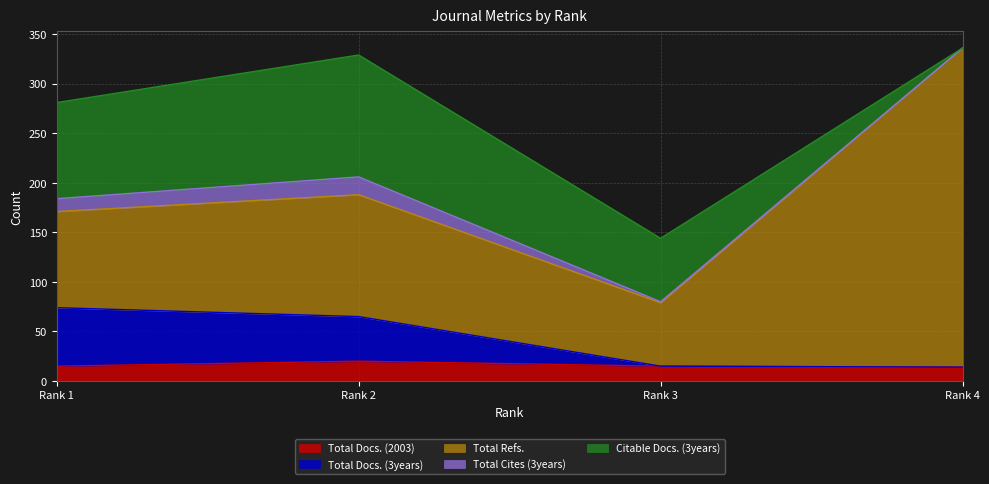

Reading left to right, transcribe all the data shown in this chart.

Total Docs. (2003): 15	20	15	14
Total Docs. (3years): 59	45	0	0
Total Refs.: 97	123	64	322
Total Cites (3years): 13	18	1	0
Citable Docs. (3years): 97	123	64	0